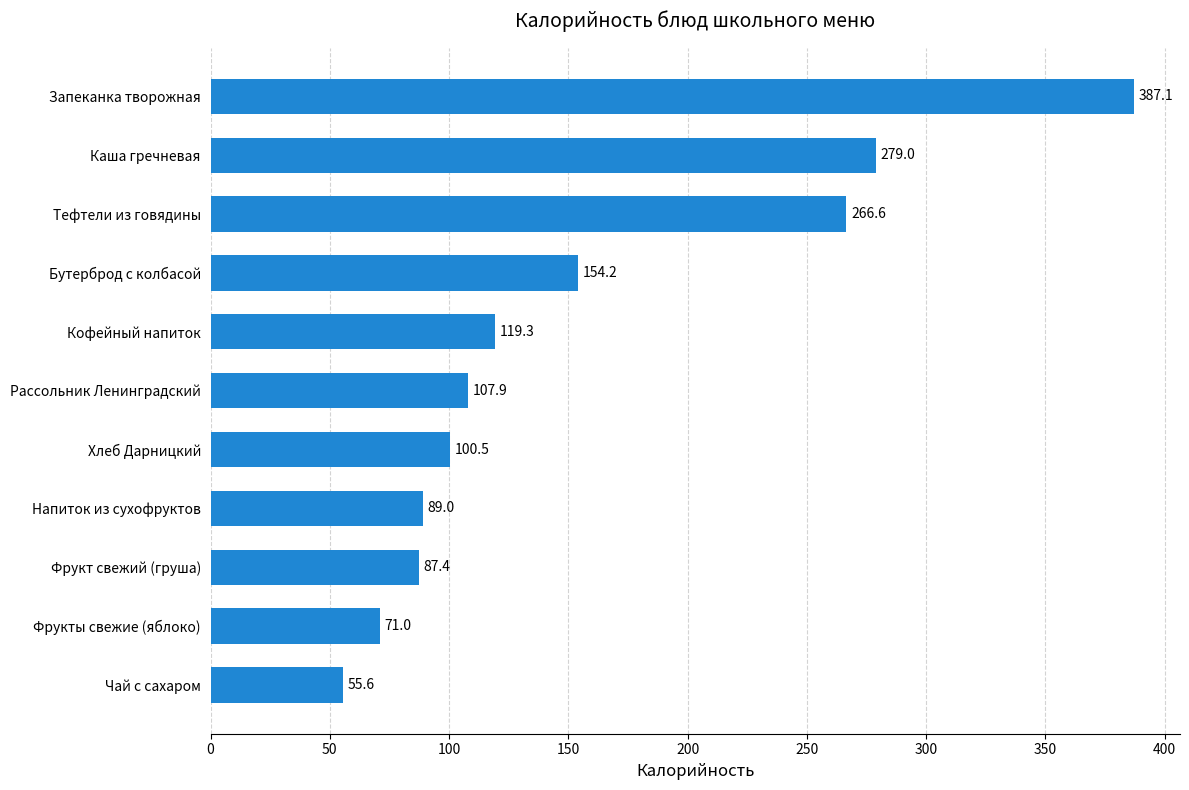

What is the change in value from Чай с сахаром to Напиток из сухофруктов?

+33.4